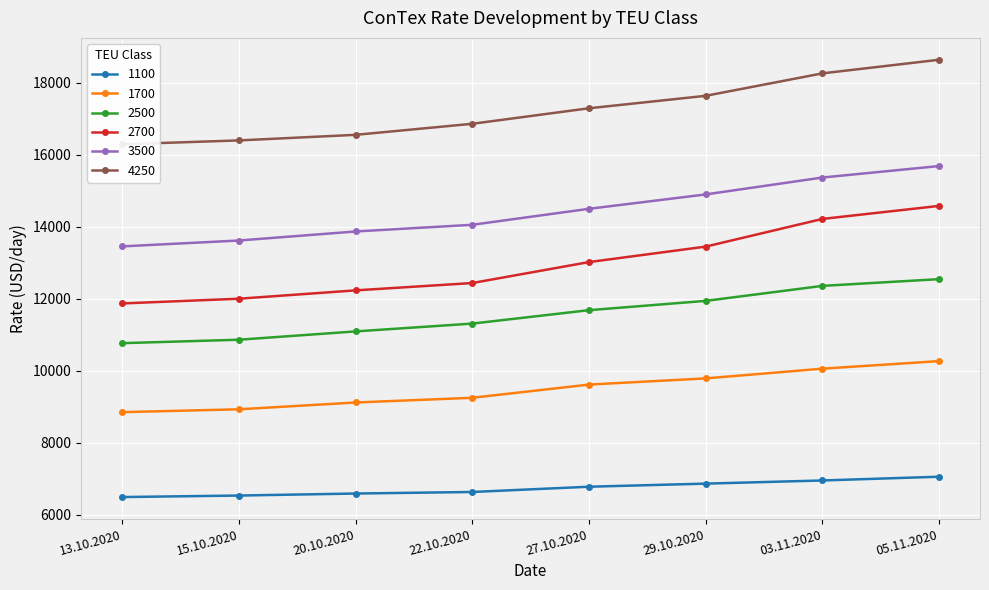

True or false: 4250 has more than 0 interior local peaks.

False